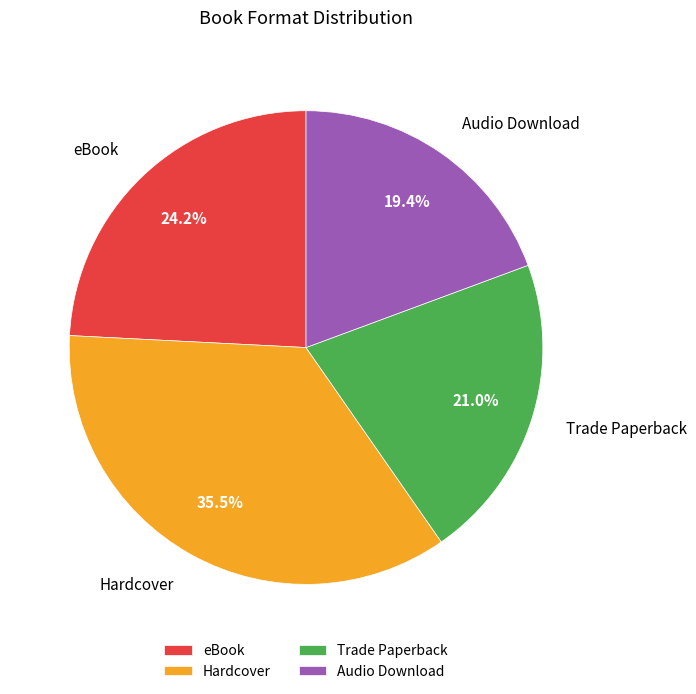

To the nearest percent, what is the average slice percentage?

25%